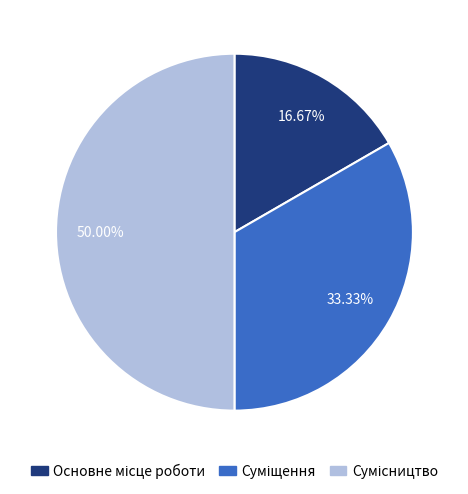

Which slice is the largest?

Сумісництво